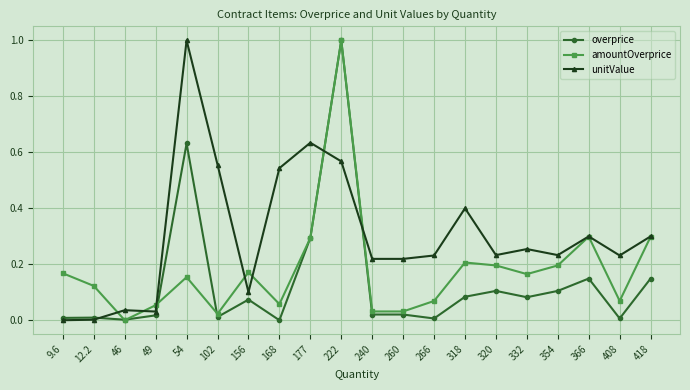

What is the sum of the amountOverprice values at 222 and 418?

1.3